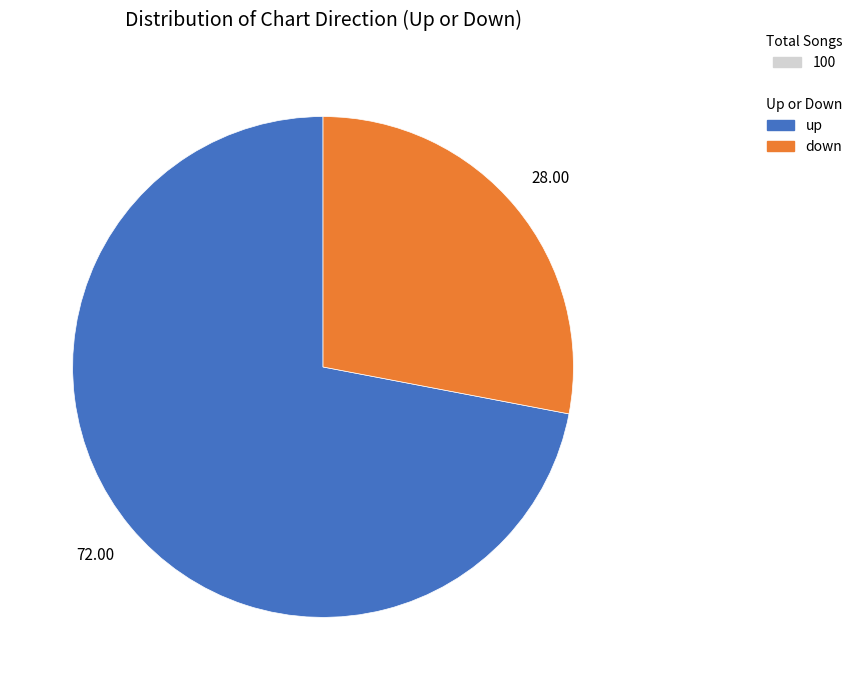

Is there a majority slice in this chart?

Yes